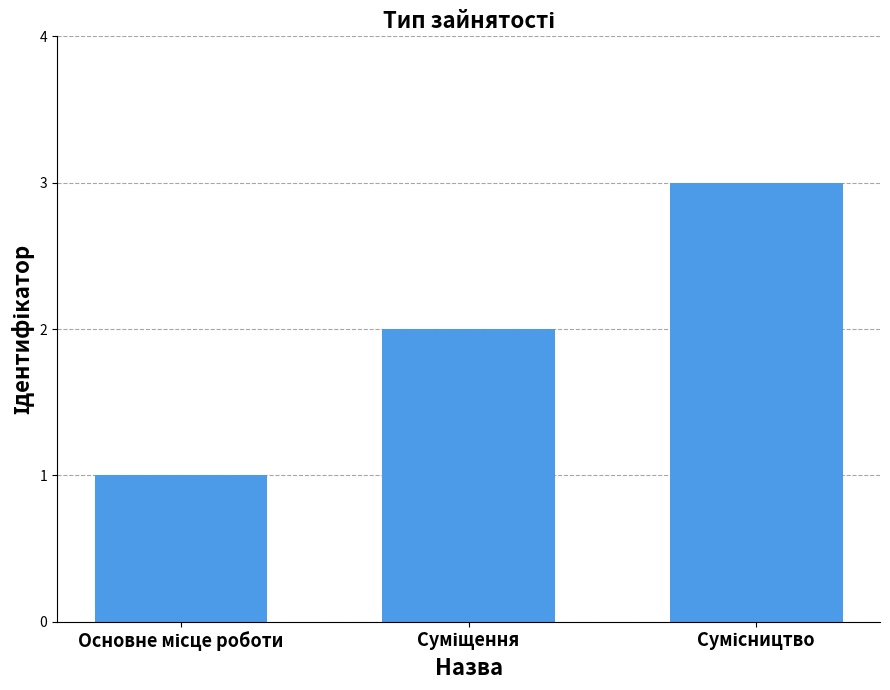

How many categories are shown in the chart?

3